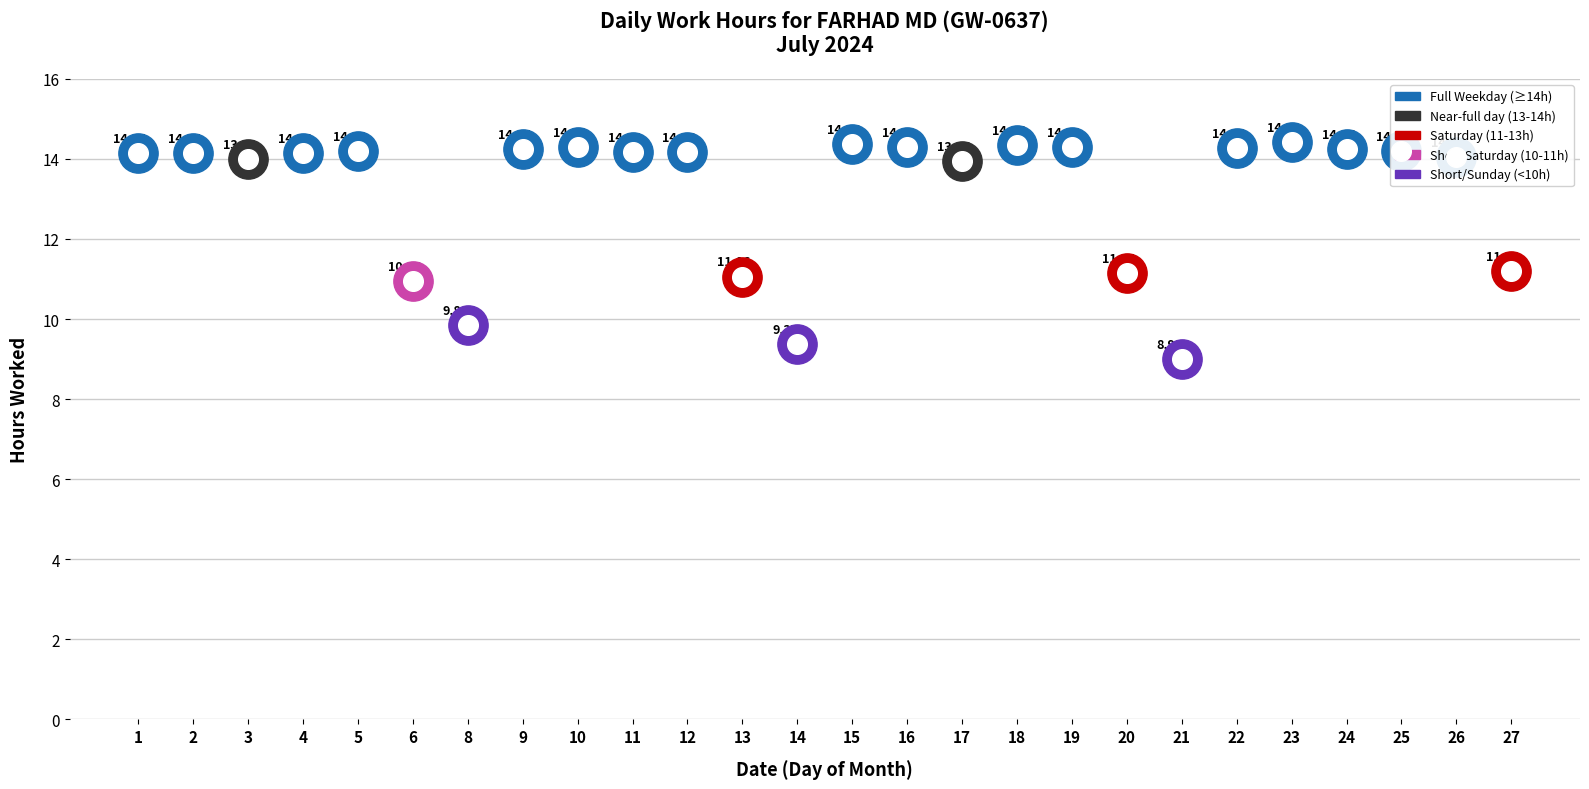

What is the change in value from 10 to 12?

-0.1